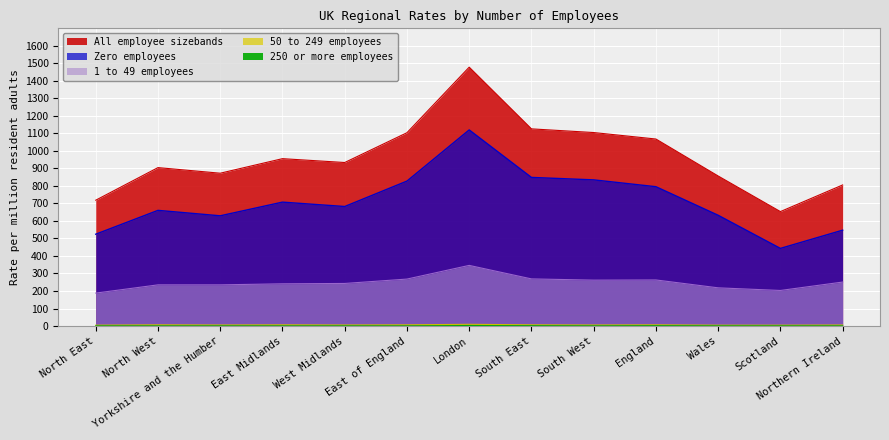

What is the label of the 10th point from the left?

England